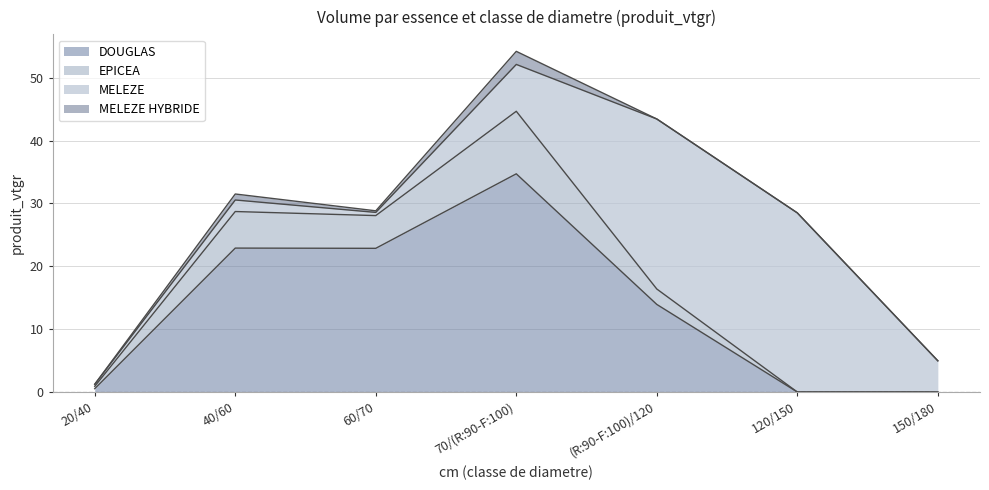

What position from the left is (R:90-F:100)/120?

5